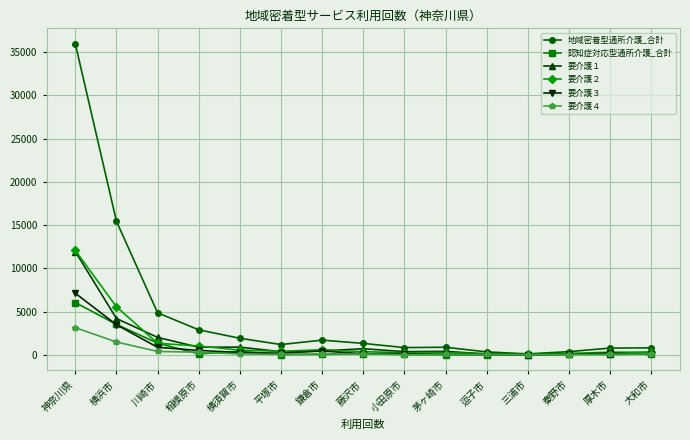

Where does the 地域密着型通所介護_合計 series first go above 1197?

神奈川県